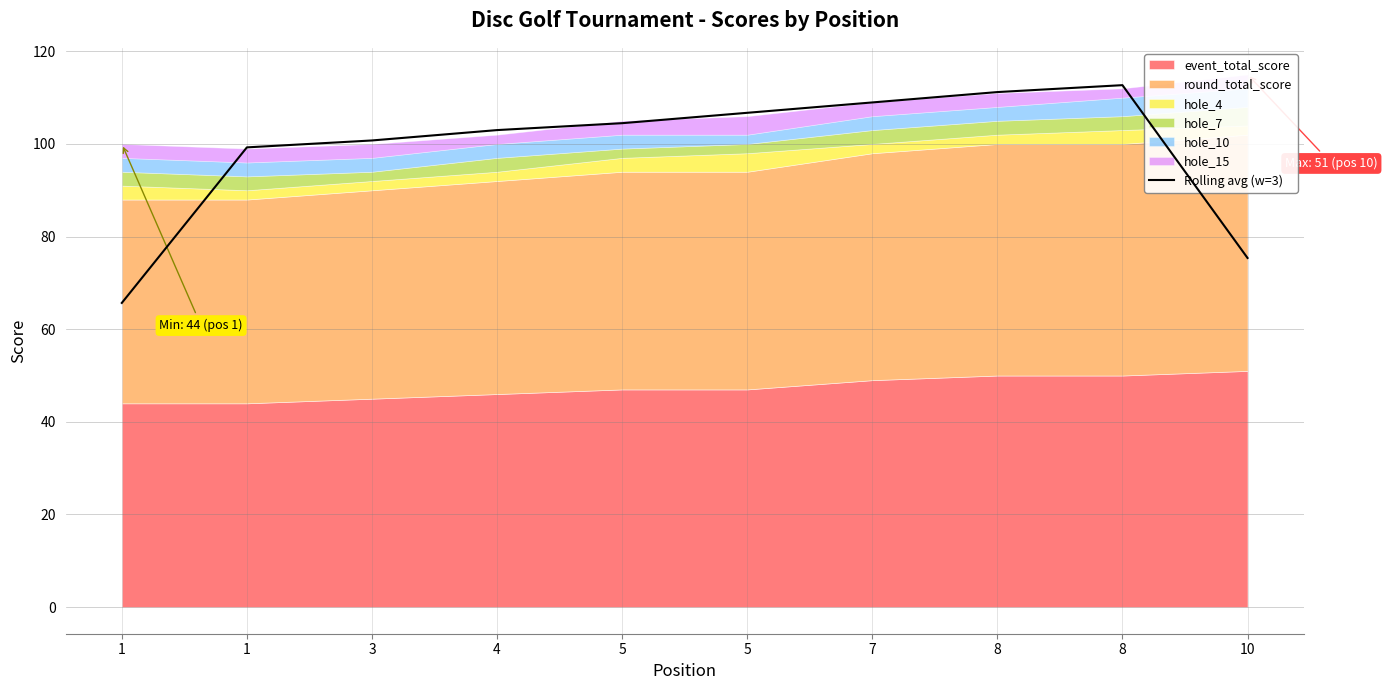

Rank the categories by value from lowest to highest.

1, 10, 1, 3, 4, 5, 5, 7, 8, 8